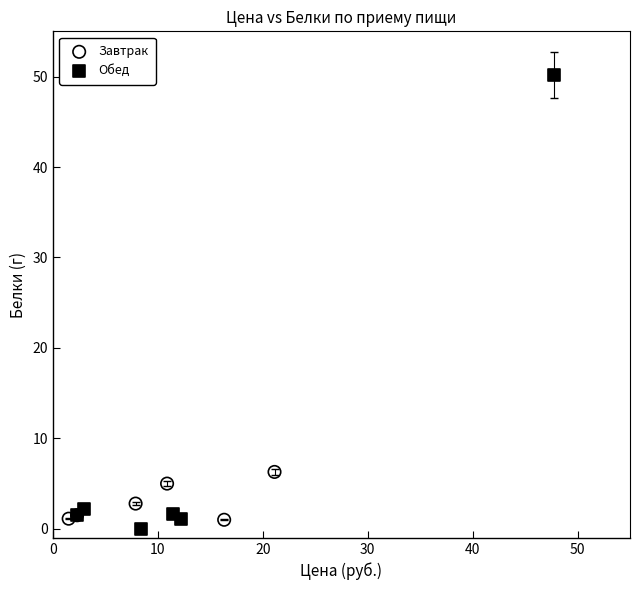

Which series reaches the maximum Y coordinate?

Обед